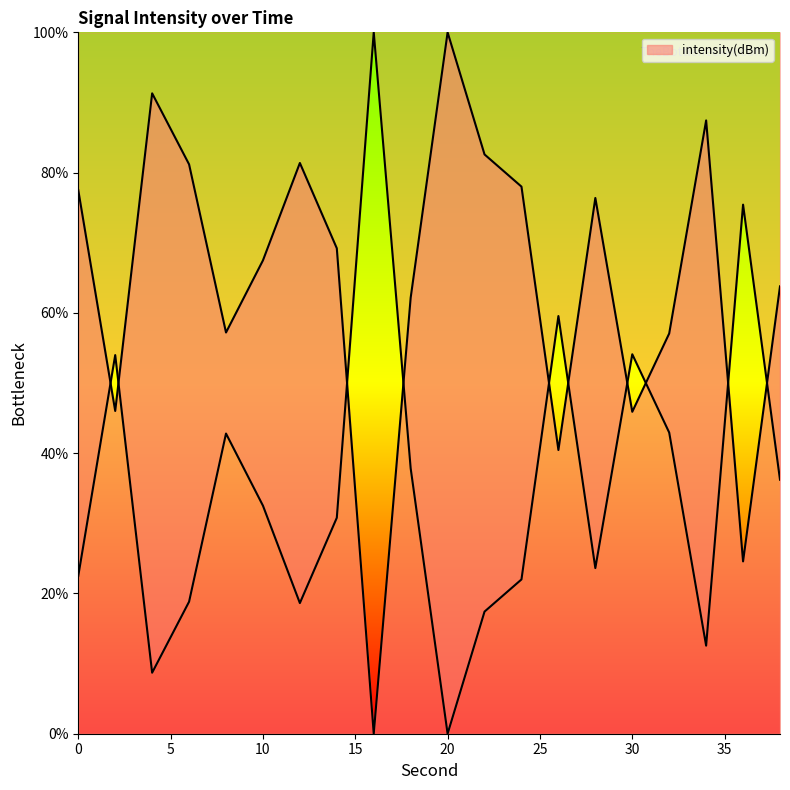

How many interior local peaks (higher than both neighbors) does the data have?

5